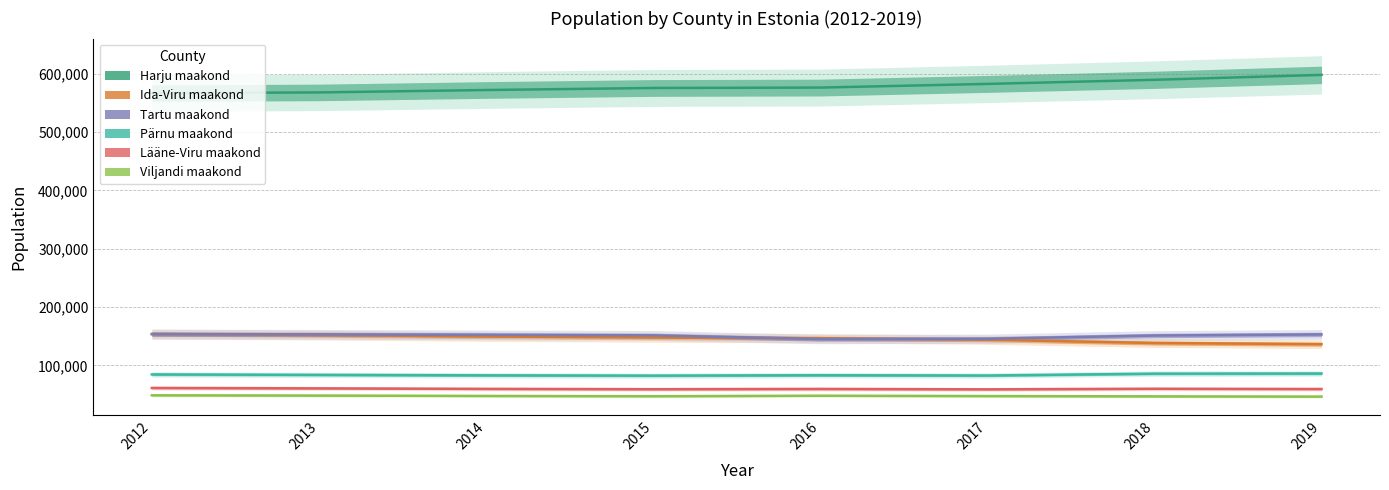

What is the difference between the highest and lowest values at 2013?

519840